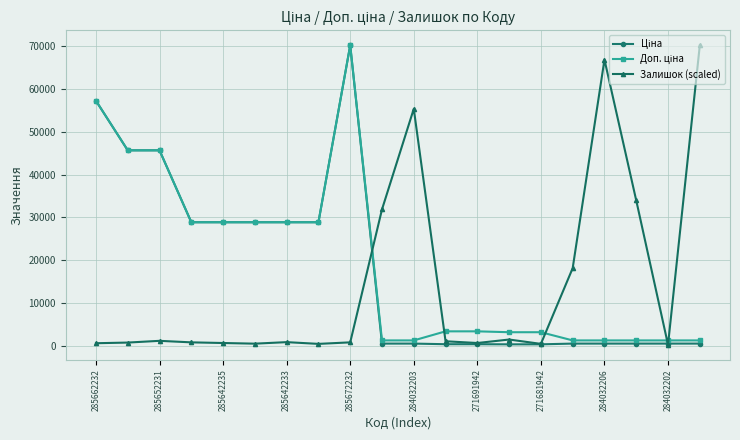

What is the value of the Залишок (scaled) point at the 17th from the left?

66830.0